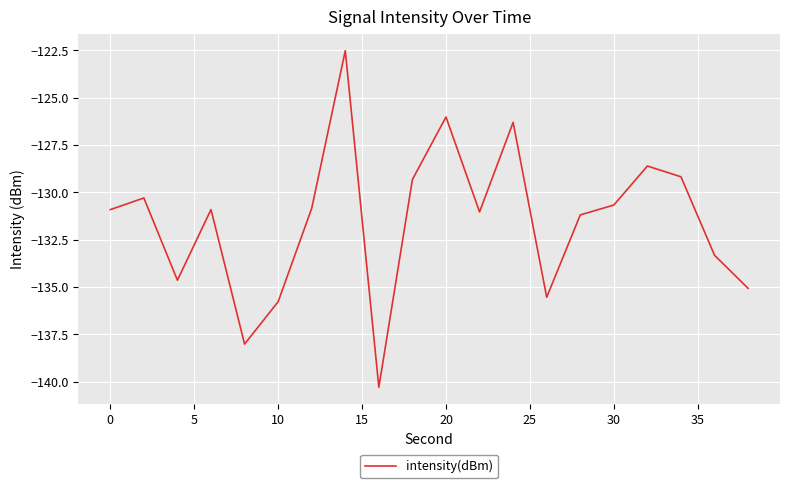

Does the chart have visible grid lines?

Yes